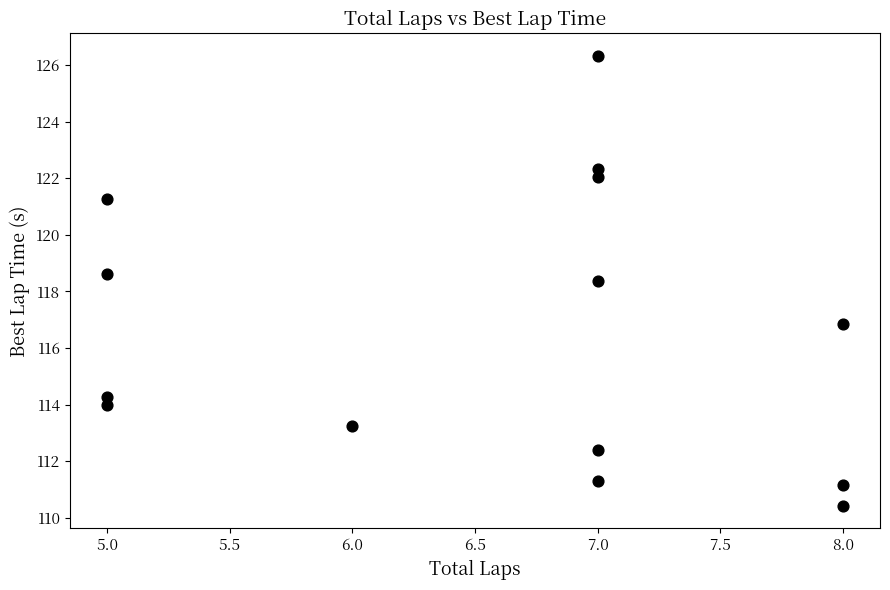

What is the range of X values (max minus min)?

3.0